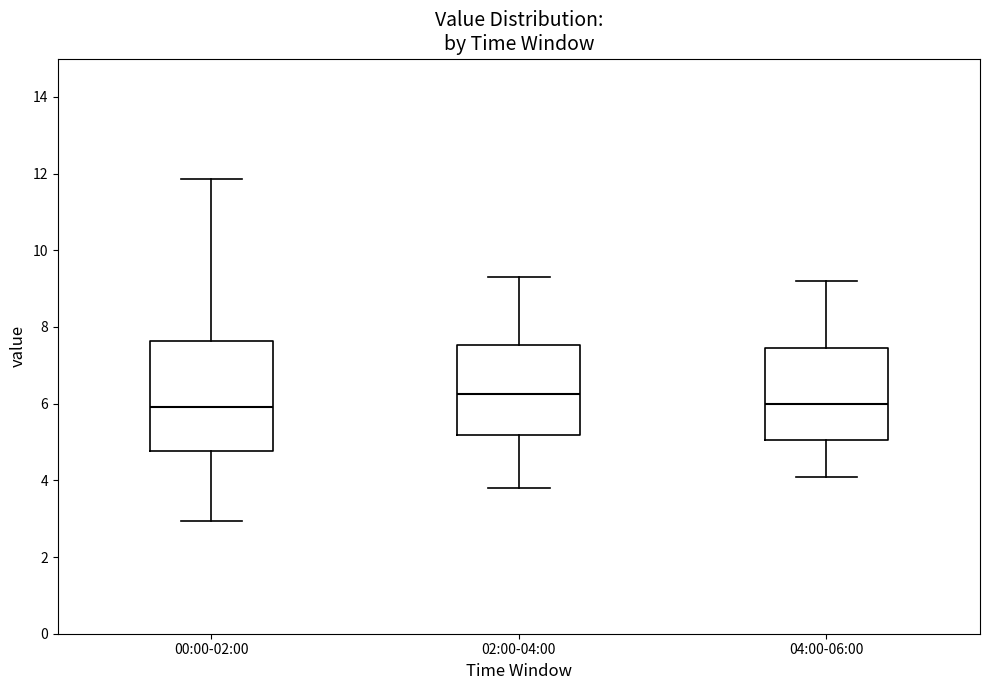

Where does the median line of the box for 04:00-06:00 sit on the y-axis? The values are not printed on the chart, so give them approximately, as read against the axis.

6.0